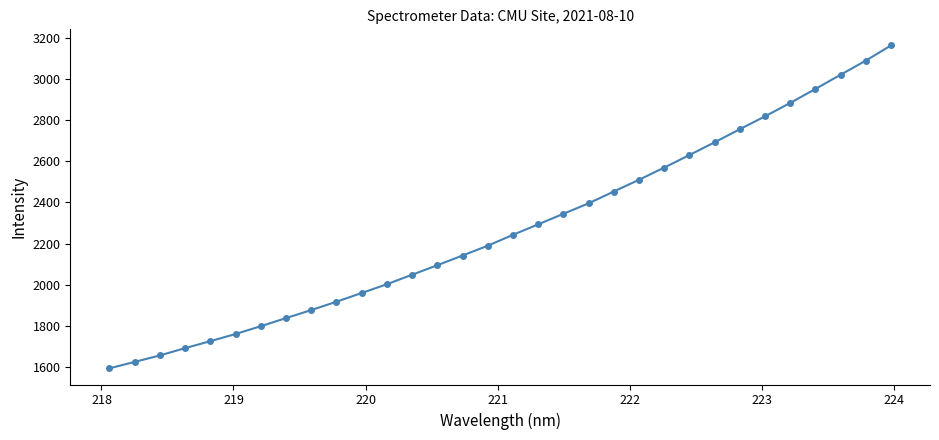

What is the minimum value shown in the chart?

1593.4